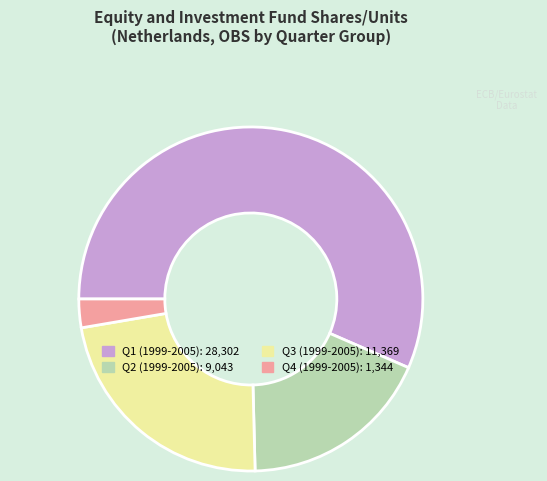

Is there a majority slice in this chart?

Yes